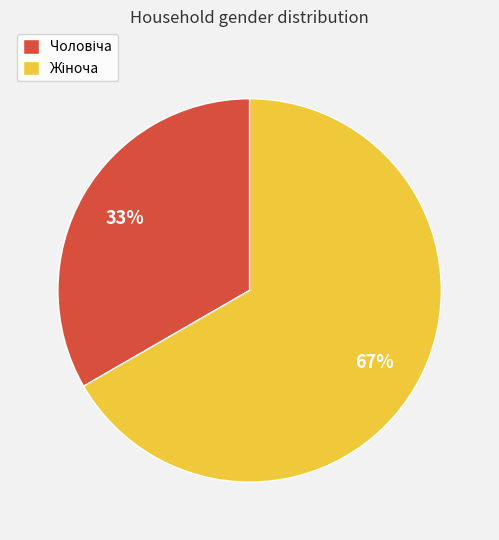

To the nearest percent, what is the average slice percentage?

50%